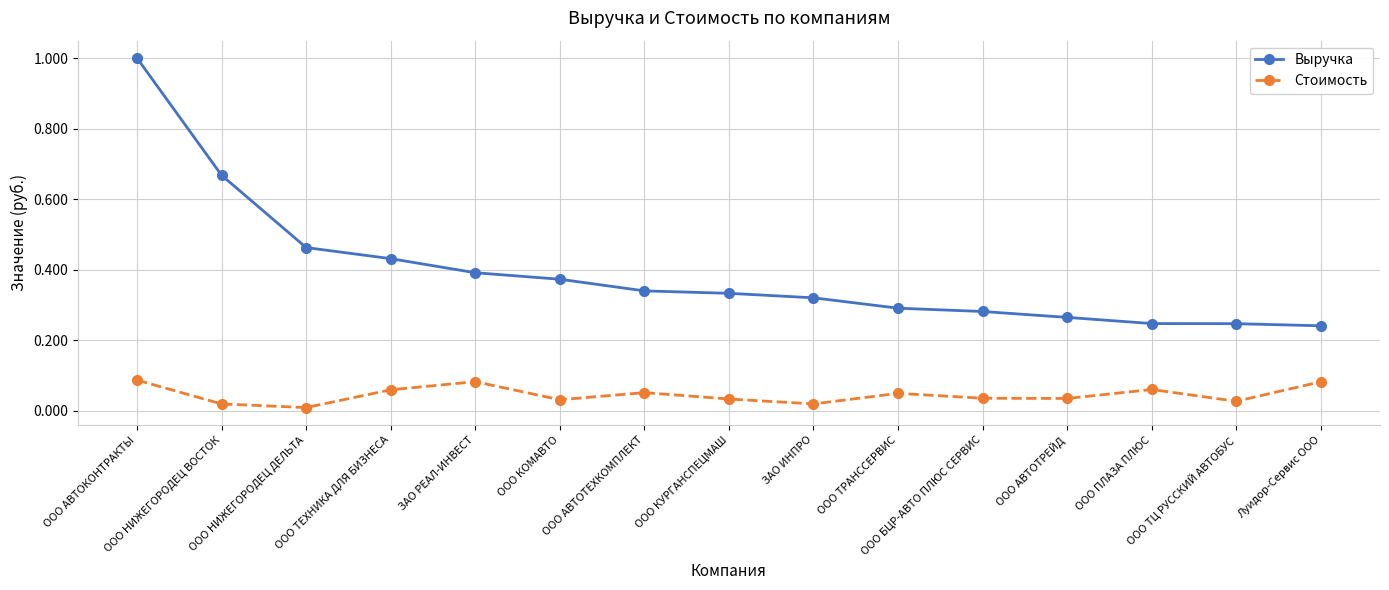

At which category is the sum across all series the highest?

ООО АВТОКОНТРАКТЫ